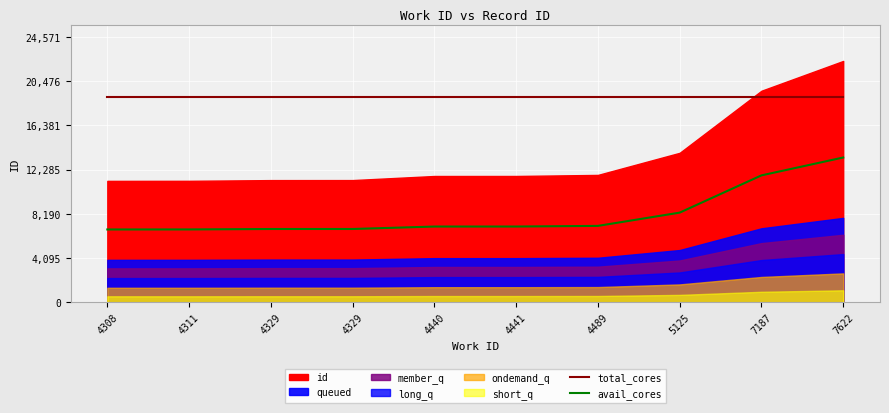

True or false: avail_cores has a value of 7015.2 at 4440.

True